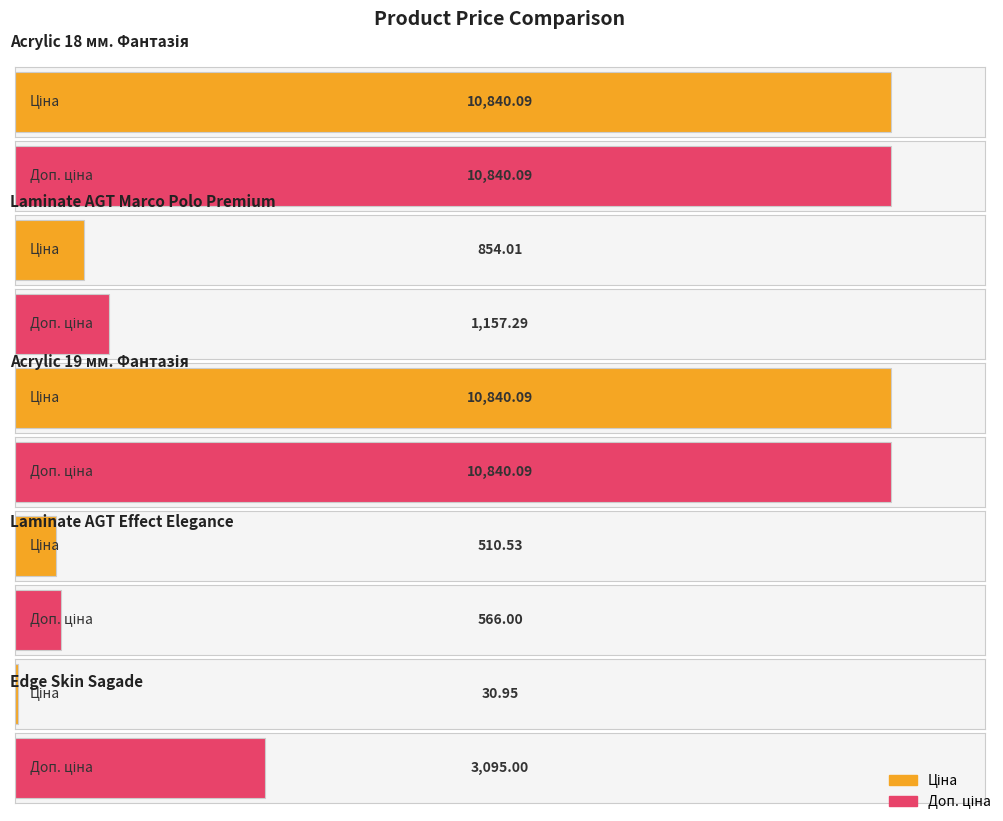

What is the sum of the Ціна values at Laminate AGT Marco Polo Premium and Панель акрилова Acrylic 18 мм. Фантазія?

11694.1